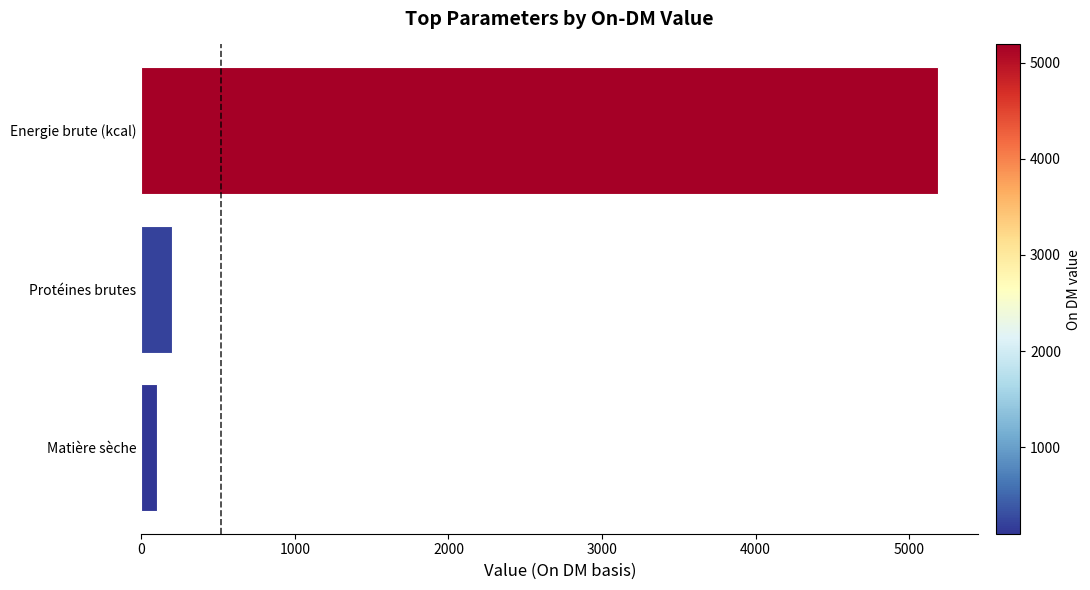

Reading bottom to top, list all the values displayed in this chart.

100	201	5190